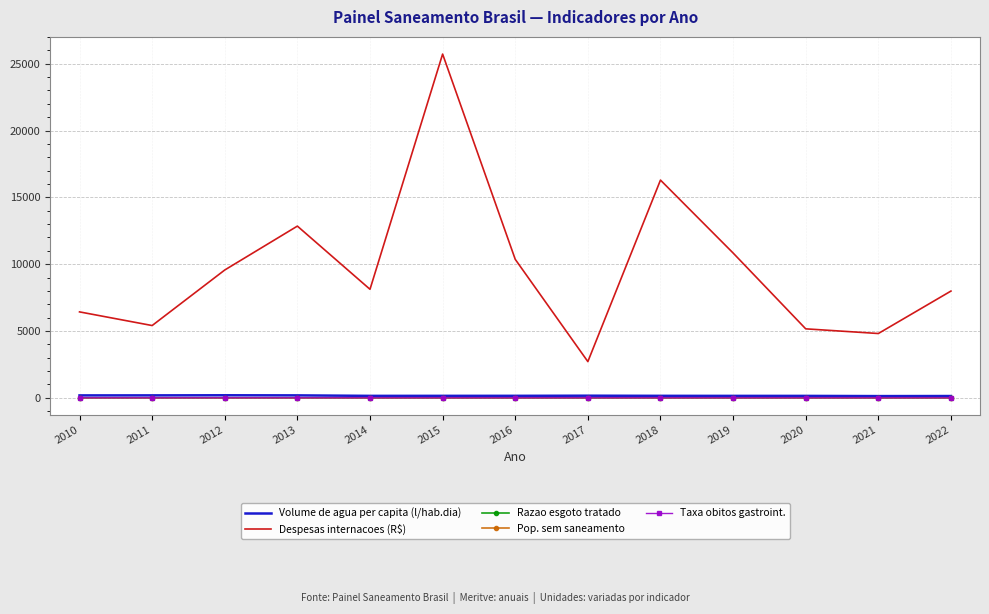

True or false: Despesas internacoes (R$) and Pop. sem saneamento intersect in this chart.

False